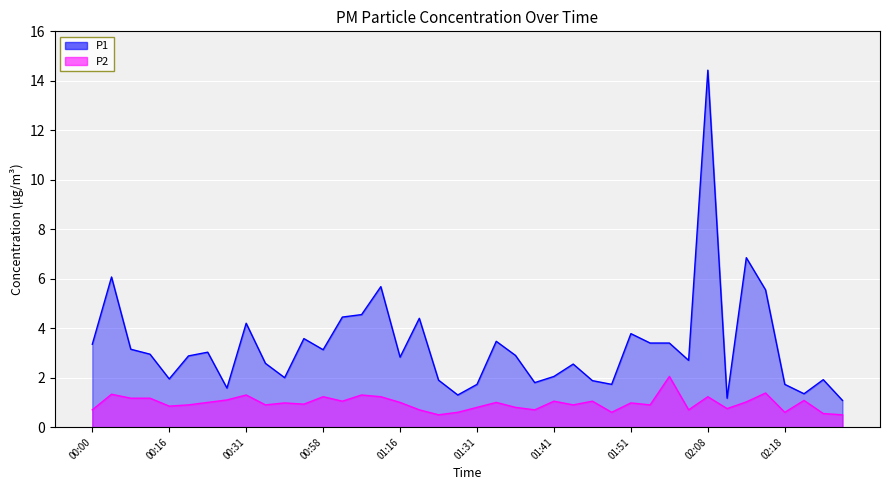

What is the total value across all series at 02:13?

7.9